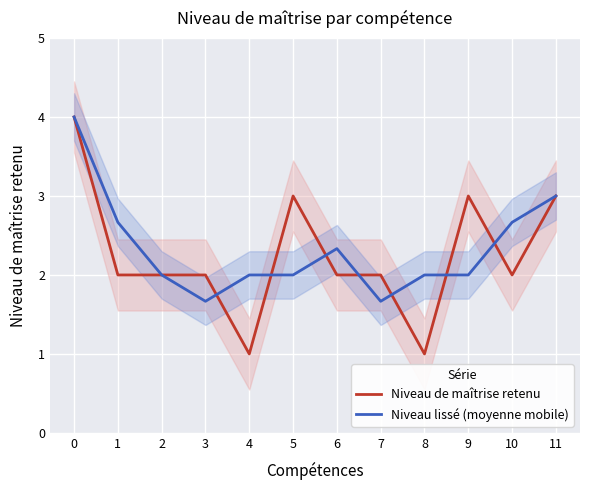

Rank the series by their maximum value, from lowest to highest.

Niveau de maîtrise retenu, Niveau lissé (moyenne mobile)